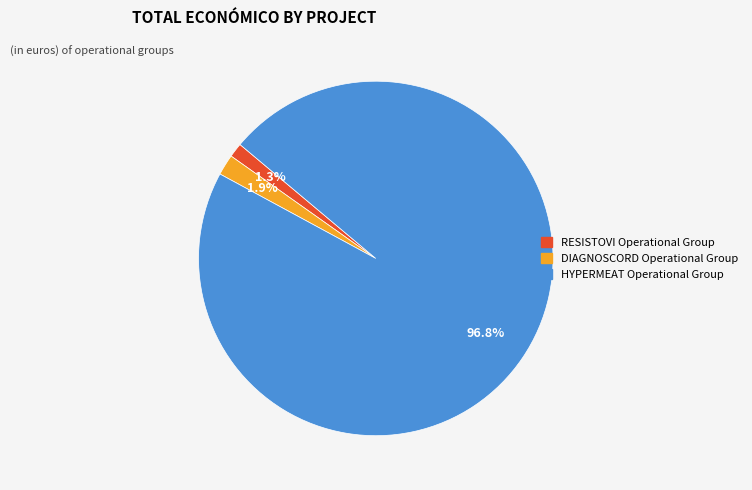

Does any single category account for the majority?

Yes